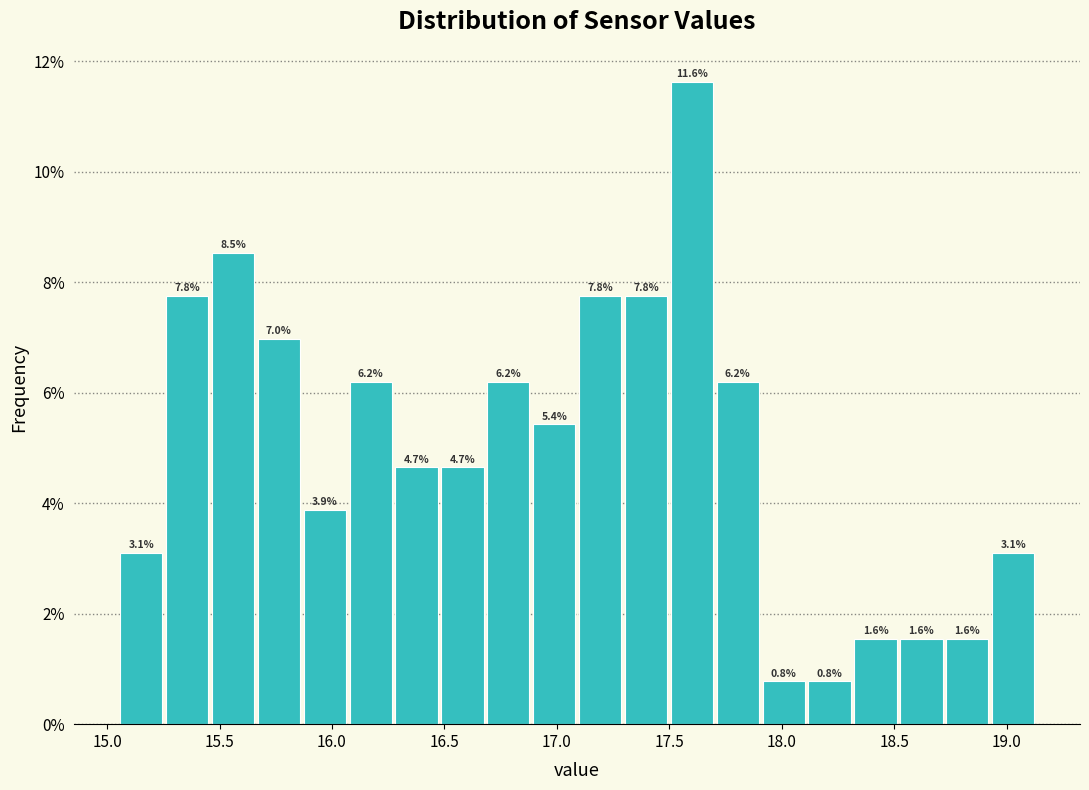

Reading left to right, list every bar in this chart as the range it spans on the x-axis followed by its height. The bar edges are not printed on the chart, so give them approximately, as read against the axis.

15.05 to 15.25: 3.1
15.25 to 15.45: 7.8
15.45 to 15.65: 8.5
15.65 to 15.85: 7.0
15.85 to 16.05: 3.9
16.05 to 16.25: 6.2
16.25 to 16.50: 4.7
16.50 to 16.70: 4.7
16.70 to 16.90: 6.2
16.90 to 17.10: 5.4
17.10 to 17.30: 7.8
17.30 to 17.50: 7.8
17.50 to 17.70: 11.6
17.70 to 17.90: 6.2
17.90 to 18.10: 0.8
18.10 to 18.30: 0.8
18.30 to 18.50: 1.6
18.50 to 18.70: 1.6
18.70 to 18.95: 1.6
18.95 to 19.15: 3.1